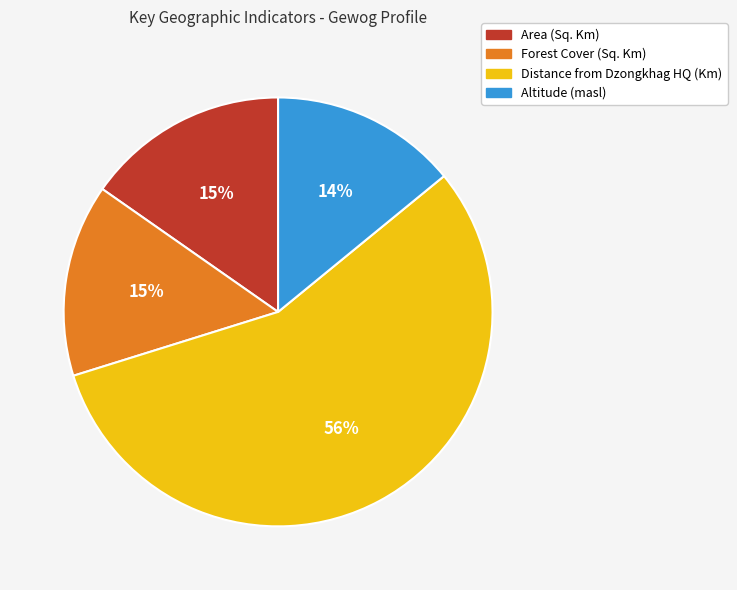

How many segments does this pie chart have?

4